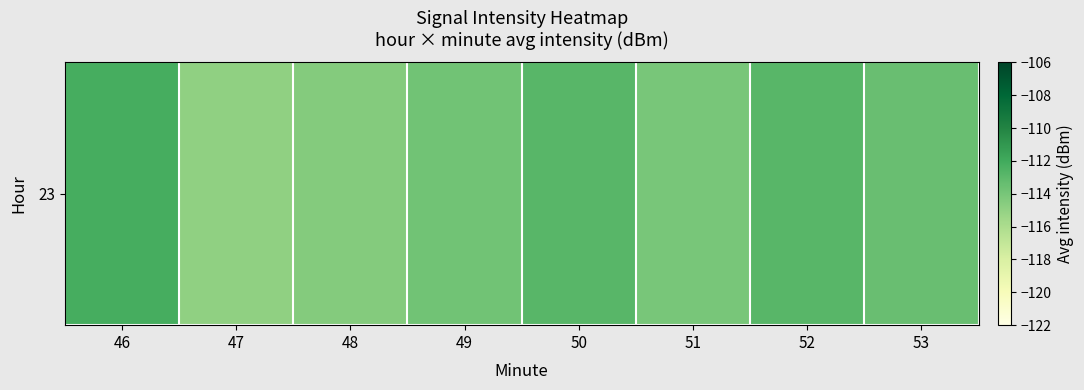

Between 50 and 51, which is larger?

50